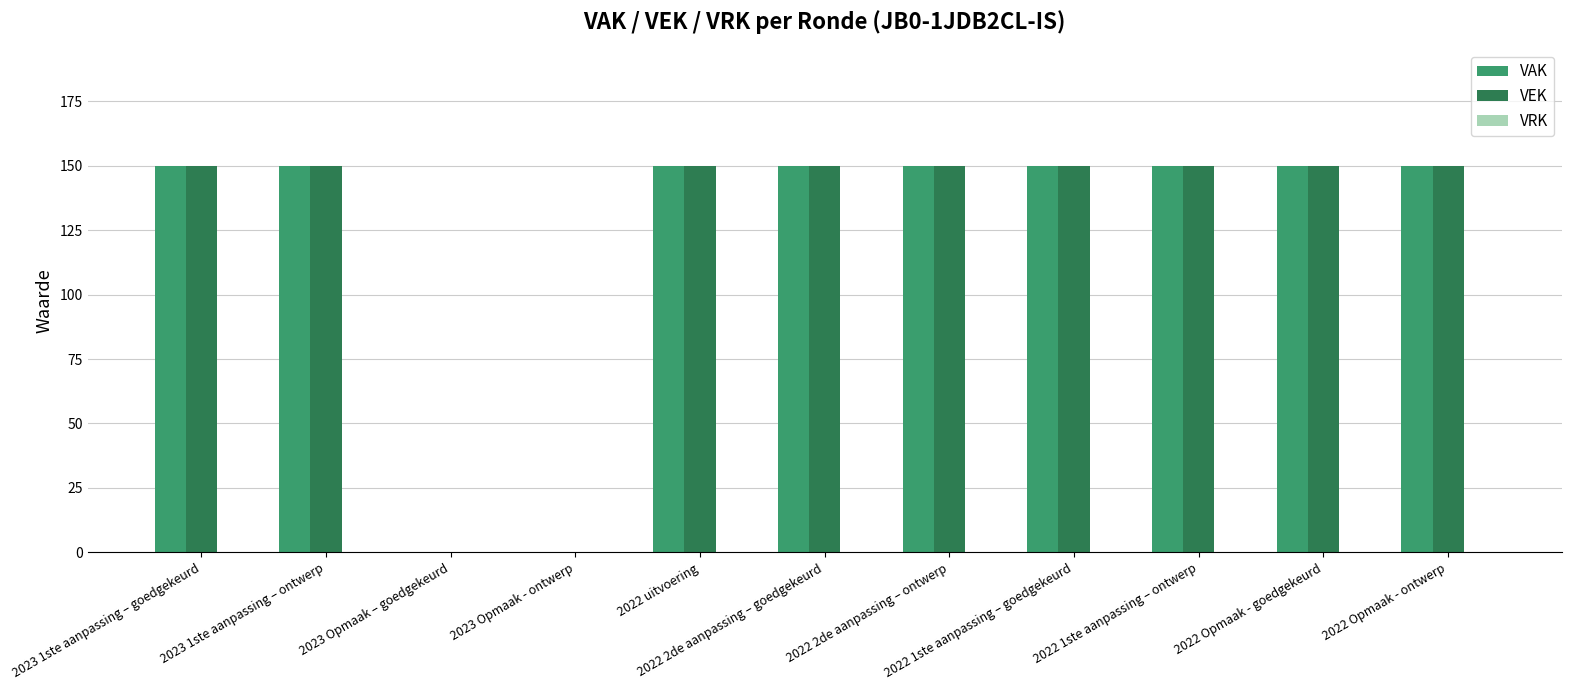

What is the maximum value shown in the chart?

150